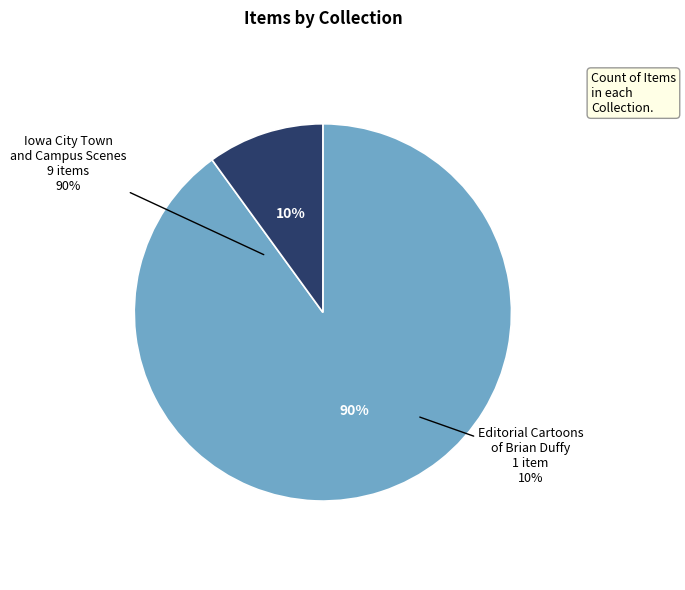

Which slice is the smallest?

Editorial Cartoons of Brian Duffy